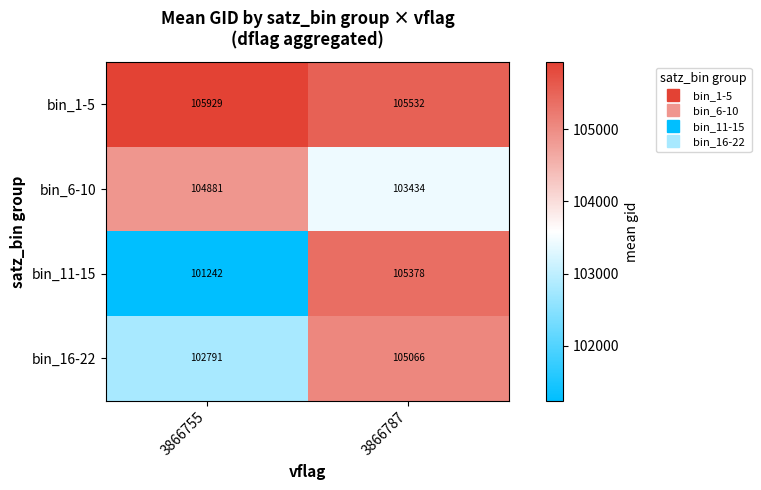

Reading left to right, transcribe all the data shown in this chart.

bin_1-5: 3866755=105929	3866787=105532
bin_6-10: 3866755=104881	3866787=103434
bin_11-15: 3866755=101242	3866787=105378
bin_16-22: 3866755=102791	3866787=105066